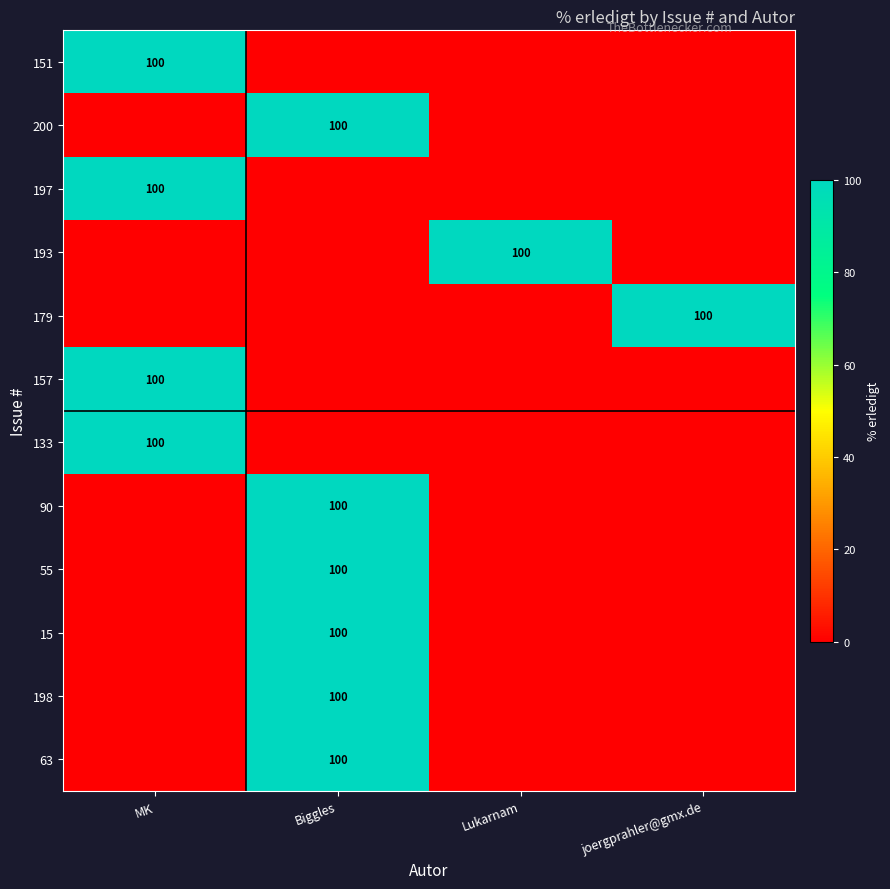

Which category has the lowest value across all series?

Biggles